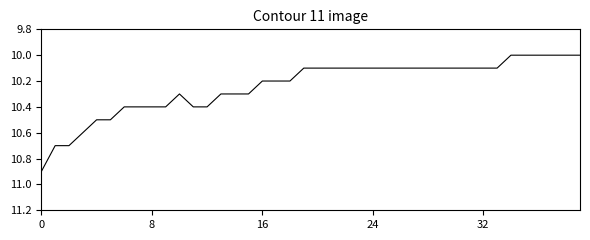

What is the greatest value displayed?

10.9